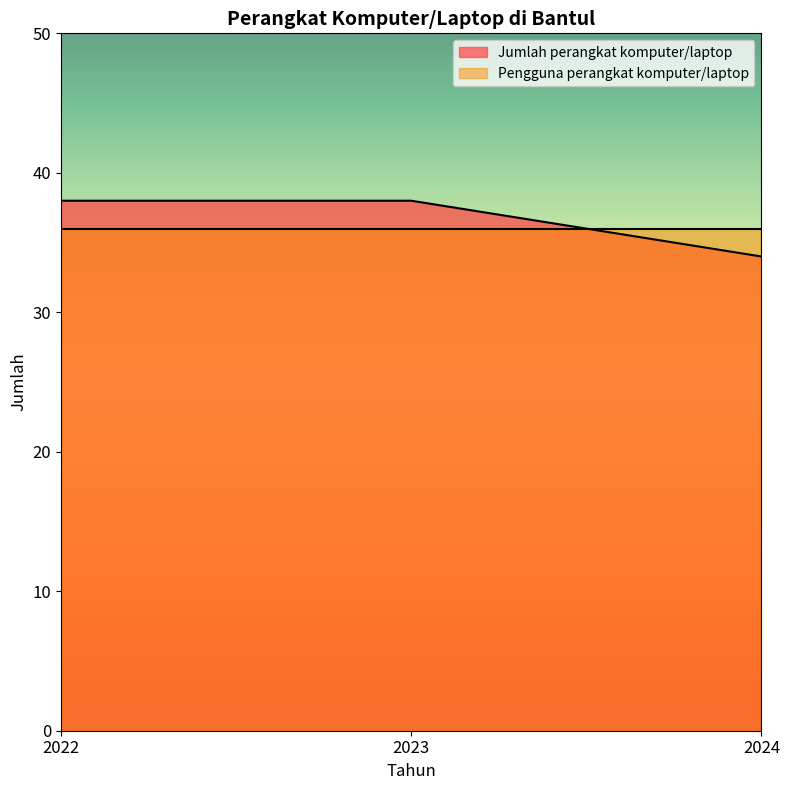

List the labels in order of value, largest first.

2022, 2023, 2024